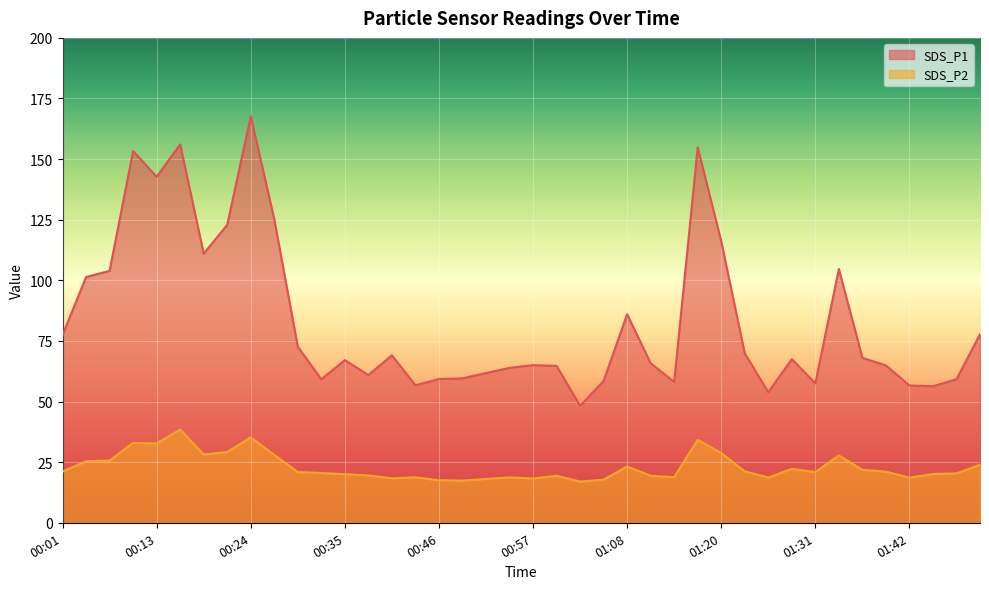

What is the difference between the SDS_P2 values at 01:22 and 00:24?

14.0